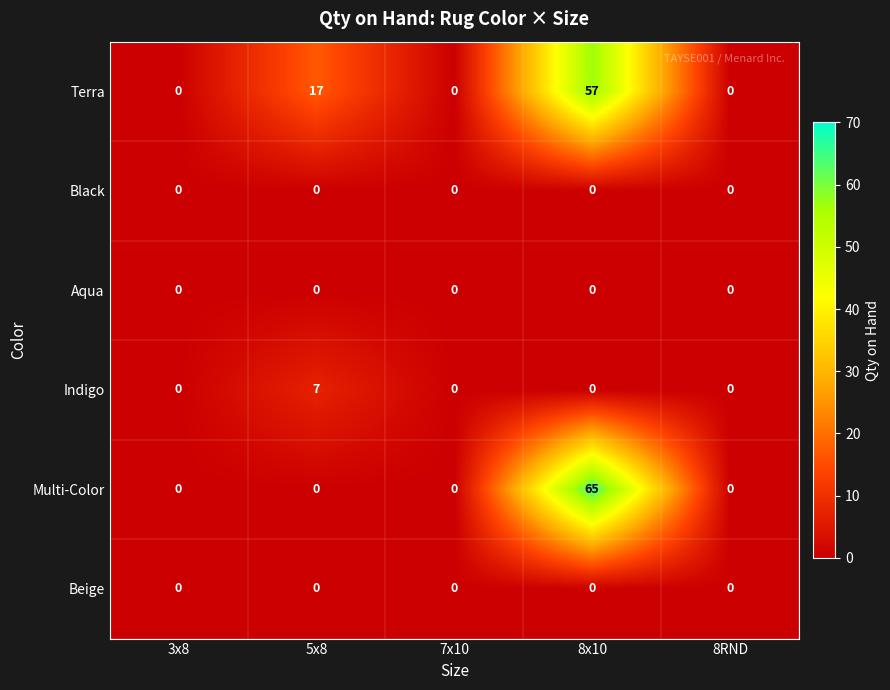

Reading left to right, extract all data points from this chart.

Terra: 0	17	0	57	0
Black: 0	0	0	0	0
Aqua: 0	0	0	0	0
Indigo: 0	7	0	0	0
Multi-Color: 0	0	0	65	0
Beige: 0	0	0	0	0